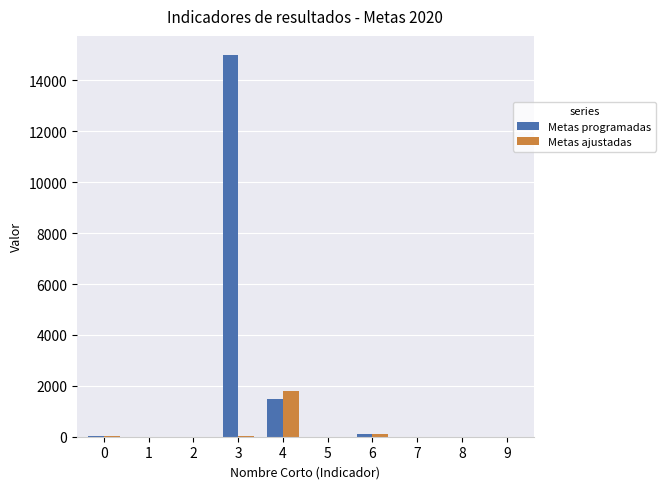

The Metas programadas series shows 5280.0 at 3. True or false?

False